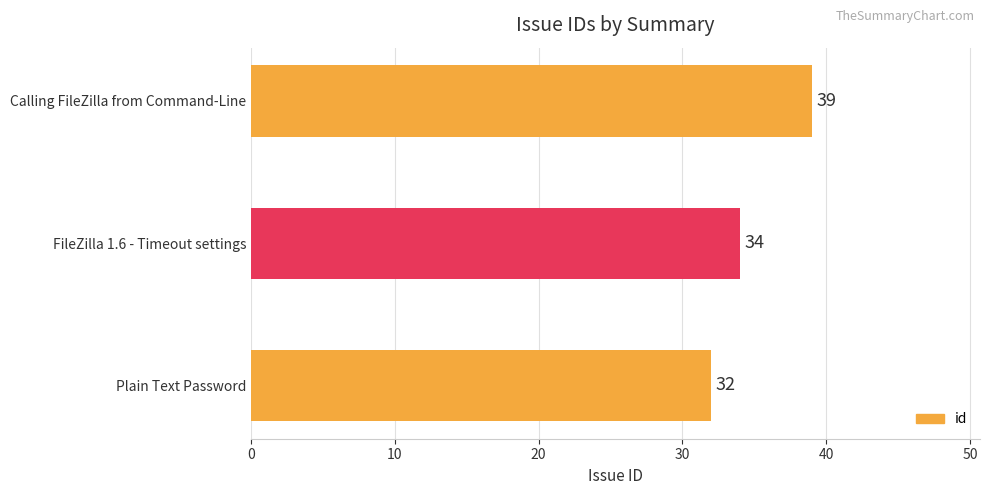

What is the difference between the second highest and minimum values?

2